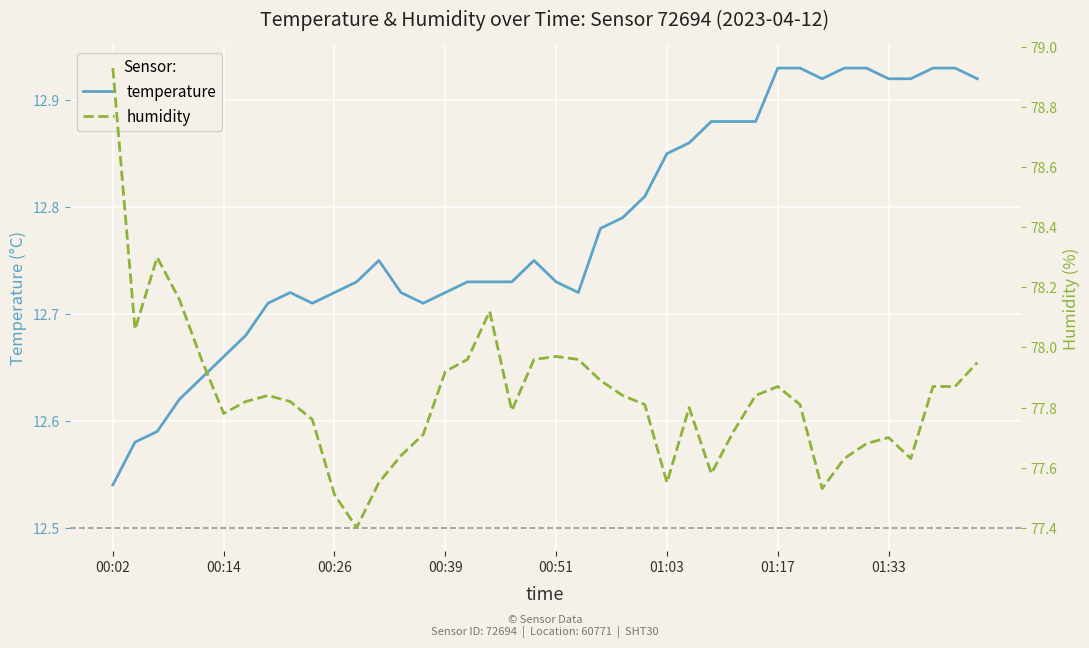

At which label does temperature reach its minimum?

00:02